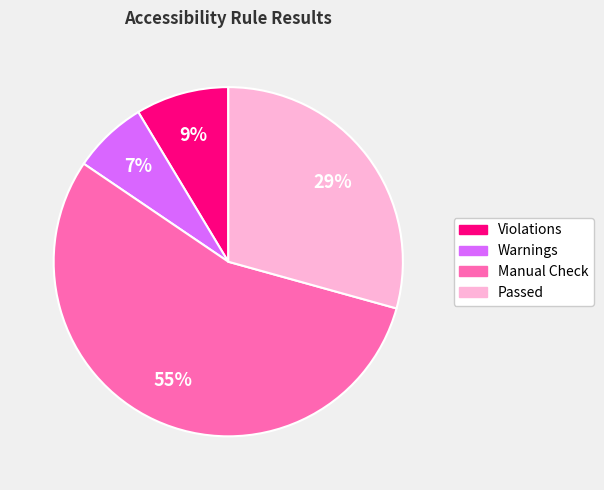

How many slices are in this pie chart?

4